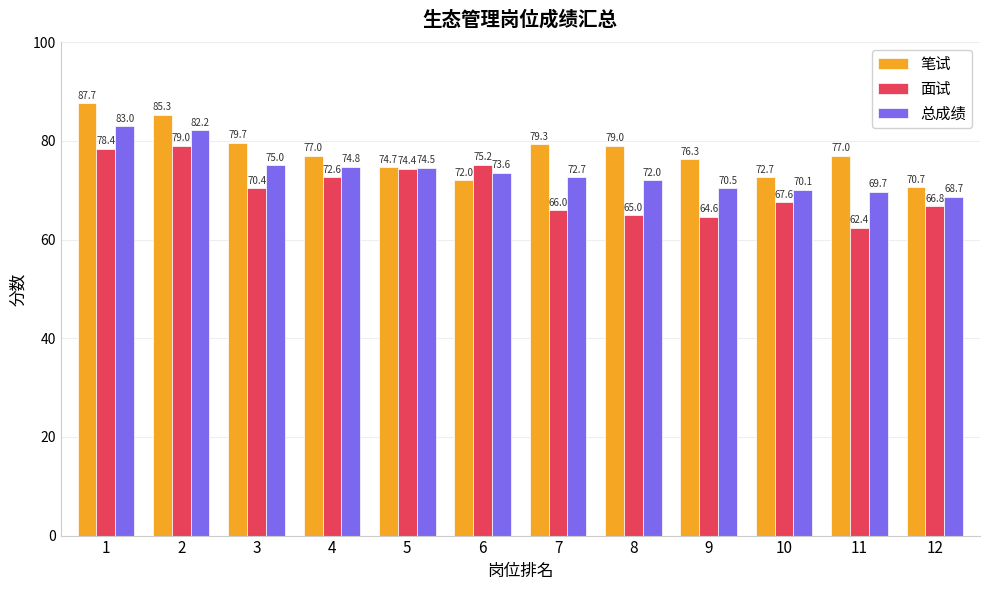

What is the difference between the highest and lowest values at 11?

14.6